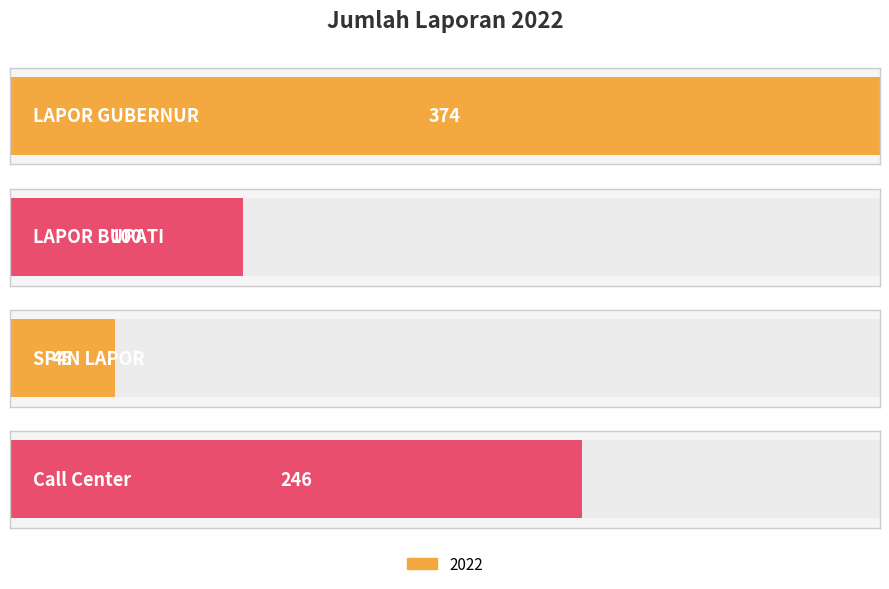

Count the number of categories in the chart.

4